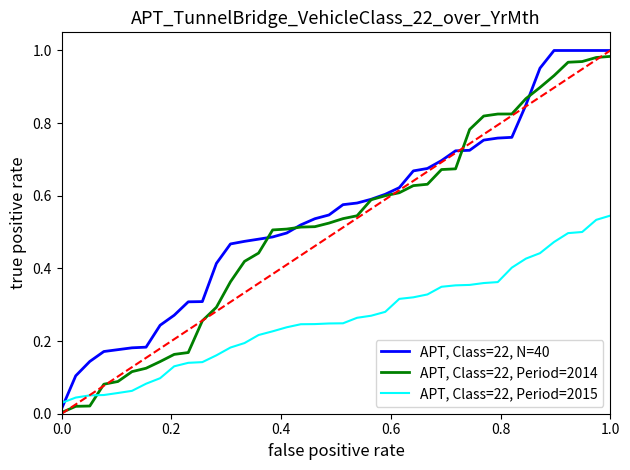

Which series has the largest range (max minus min)?

APT, Class=22, N=40